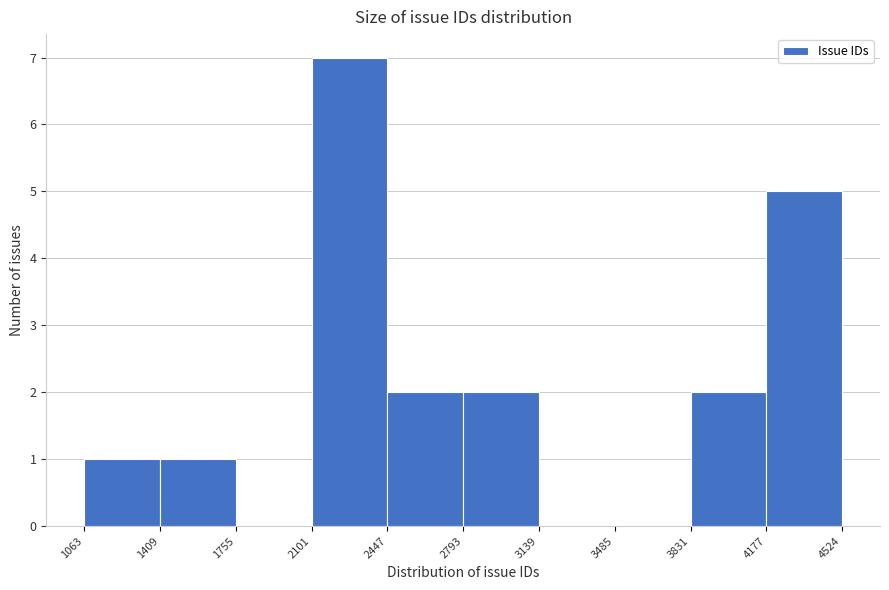

How tall is the bar that spans 3831 to 4177 on the x-axis? The values are not printed on the chart, so give them approximately, as read against the axis.

2